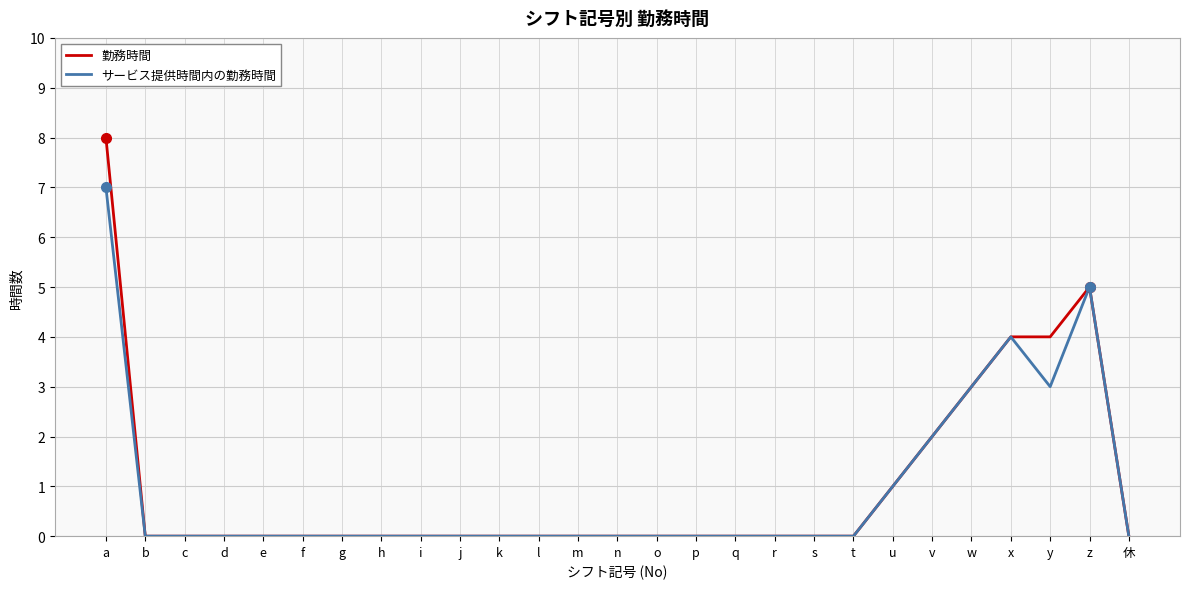

Reading left to right, extract all data points from this chart.

勤務時間: 8	0	0	0	0	0	0	0	0	0	0	0	0	0	0	0	0	0	0	0	1	2	3	4	4	5	0
サービス提供時間内の勤務時間: 7	0	0	0	0	0	0	0	0	0	0	0	0	0	0	0	0	0	0	0	1	2	3	4	3	5	0